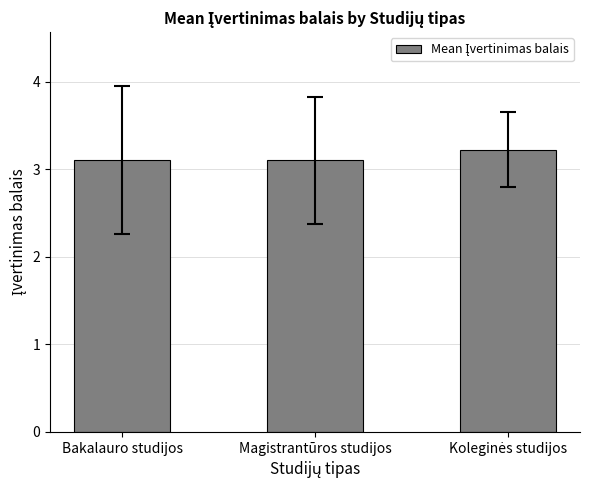

Are the bars grouped side by side (vs. stacked)?

No